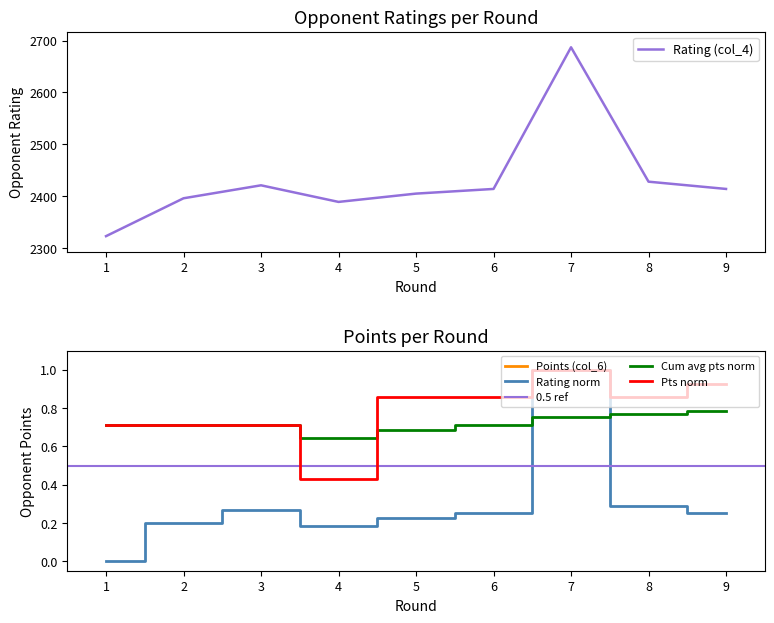

How many data points does each series have?

9